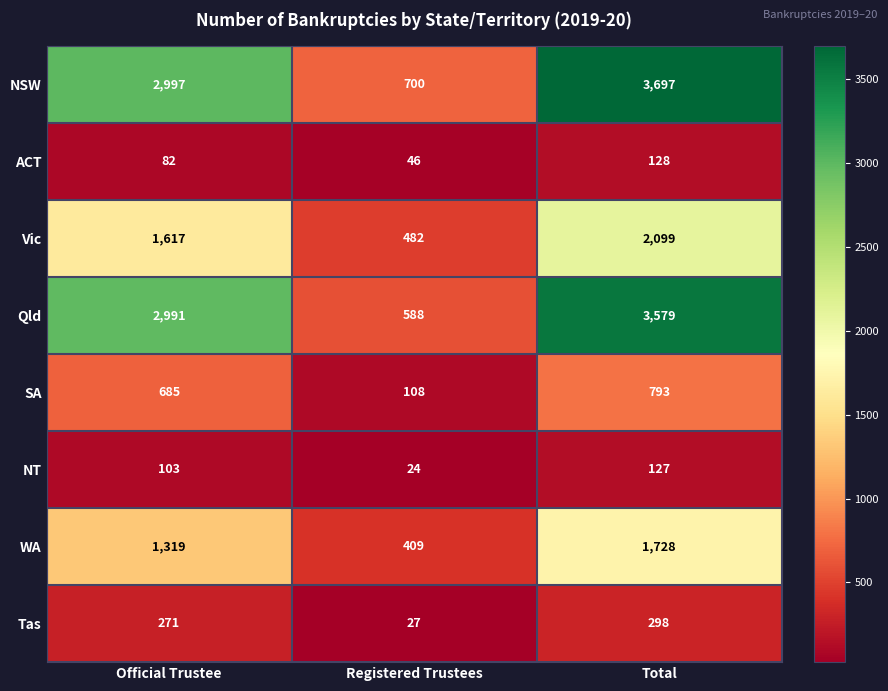

Between Registered Trustees and Total, which series saw the biggest shift?

NSW